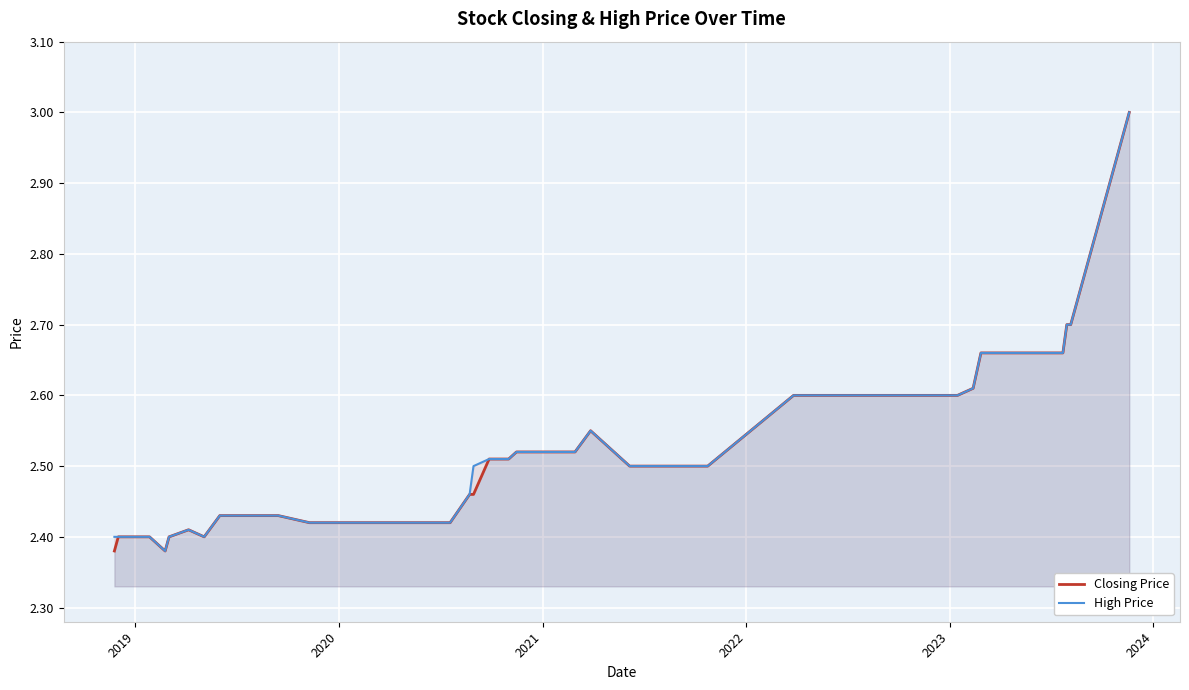

What is the sum of all Closing Price values?

100.8